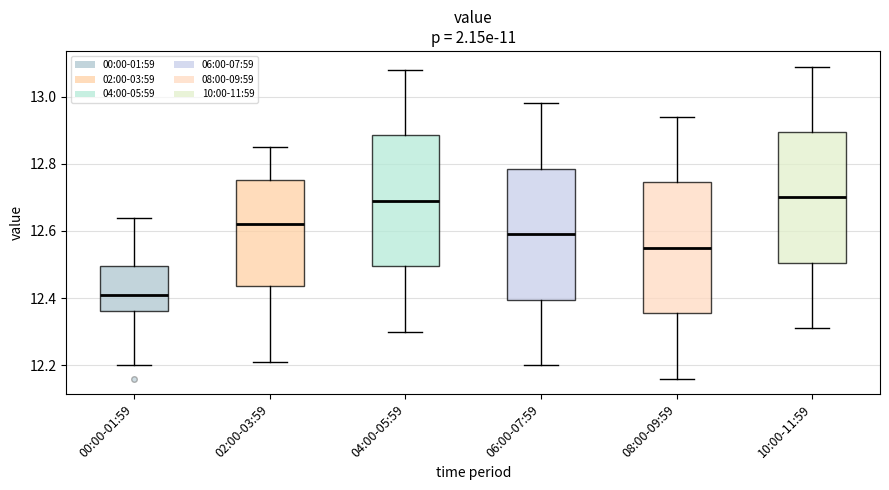

Reading left to right, read every box against the y-axis: the position of its median line, the range the box covers, and the ends of its whiskers. The values are not printed on the chart, so give them approximately, as read against the axis.

00:00-01:59: median 12.42, box 12.36 to 12.50, whiskers 12.20 to 12.64
02:00-03:59: median 12.62, box 12.44 to 12.76, whiskers 12.22 to 12.86
04:00-05:59: median 12.70, box 12.50 to 12.88, whiskers 12.30 to 13.08
06:00-07:59: median 12.60, box 12.40 to 12.78, whiskers 12.20 to 12.98
08:00-09:59: median 12.56, box 12.36 to 12.74, whiskers 12.16 to 12.94
10:00-11:59: median 12.70, box 12.50 to 12.90, whiskers 12.32 to 13.10